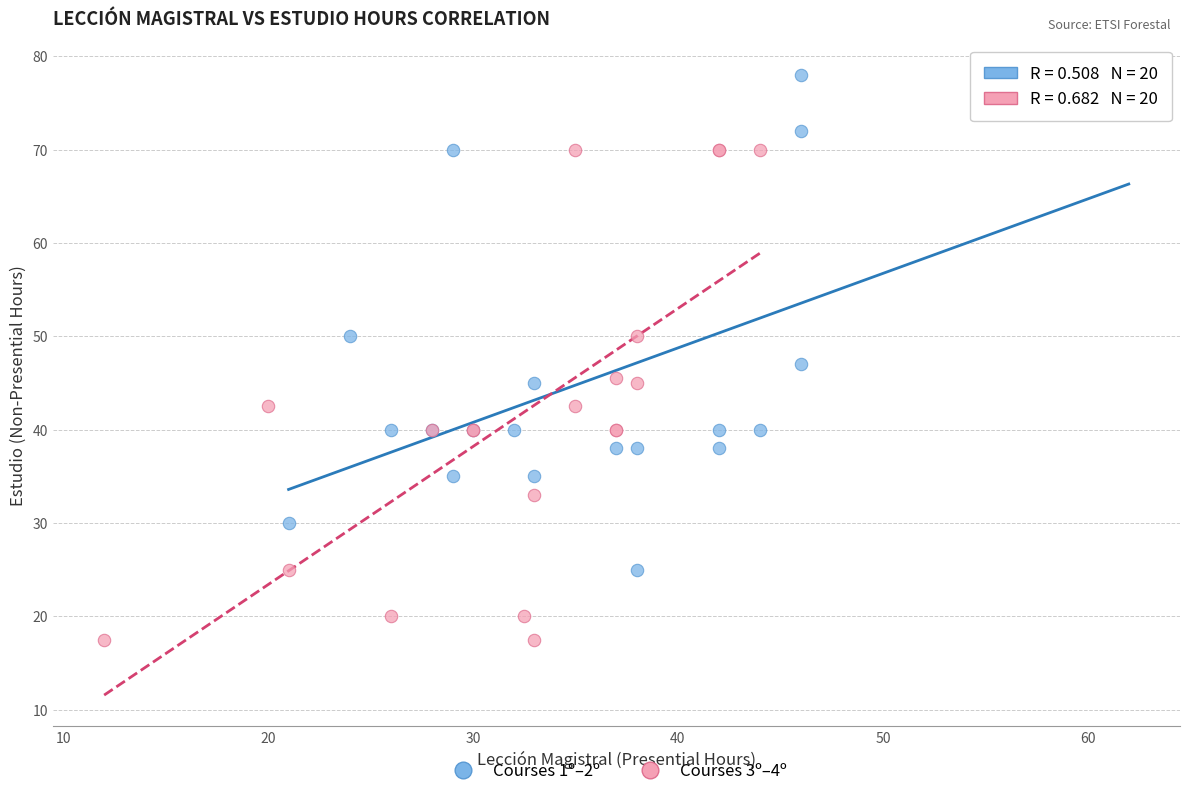

Which series reaches the maximum Y coordinate?

Courses 1º–2º